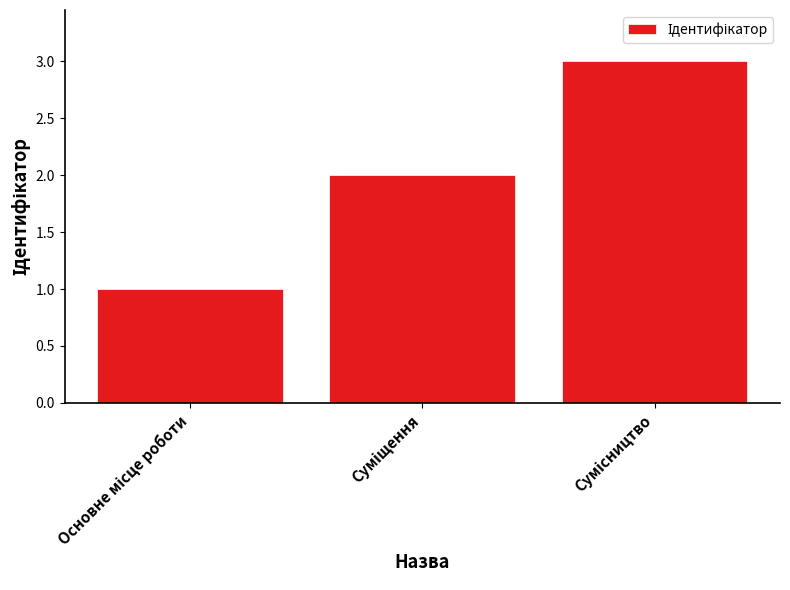

What is the greatest value displayed?

3